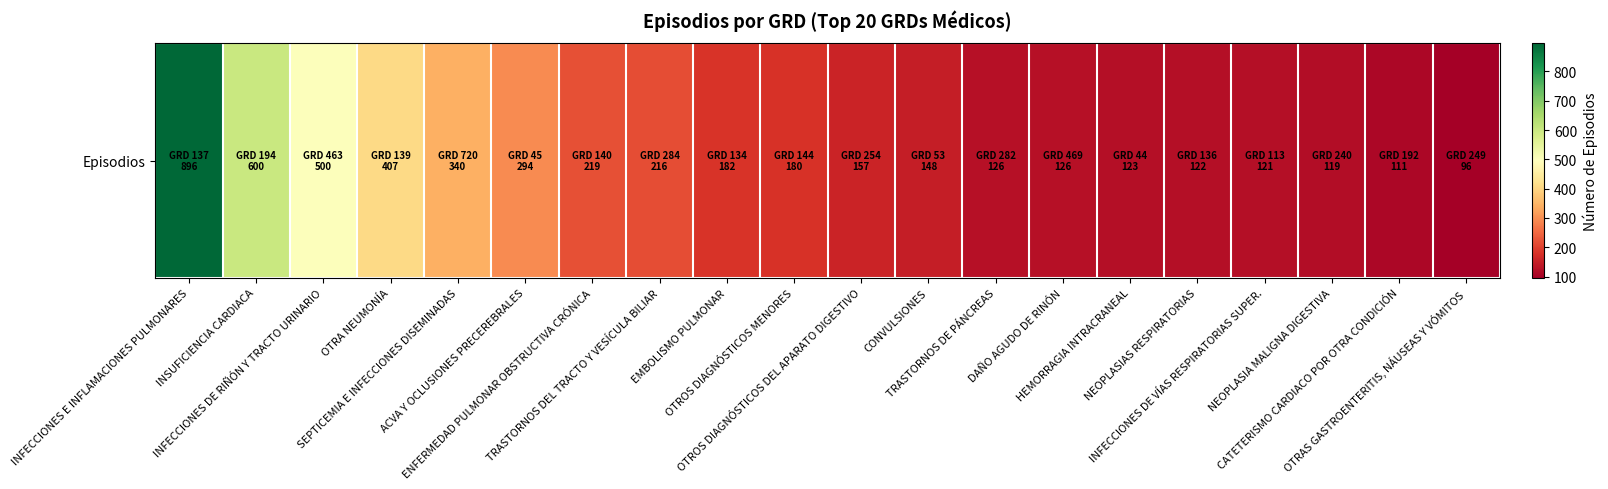

At which category does the chart reach its peak across all series?

INFECCIONES E INFLAMACIONES PULMONARES